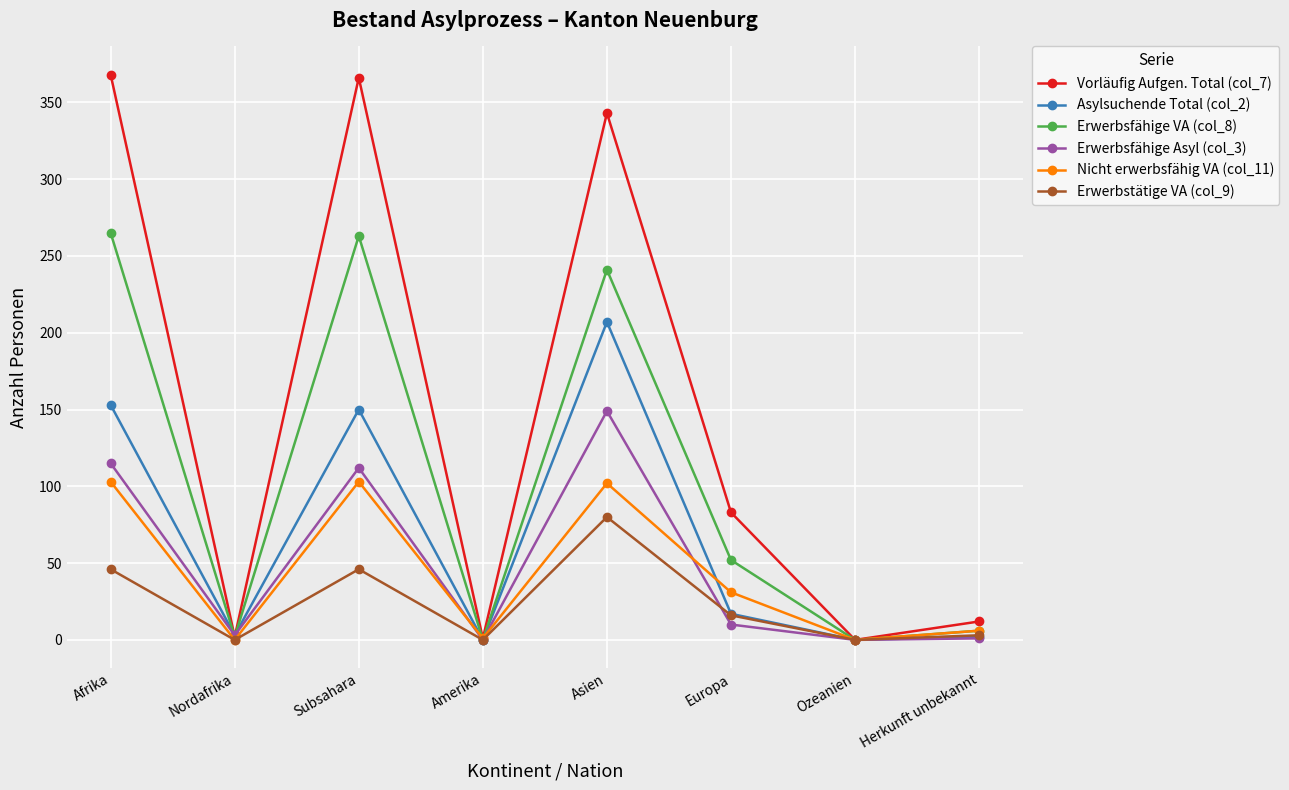

What is the maximum value shown in the chart?

368